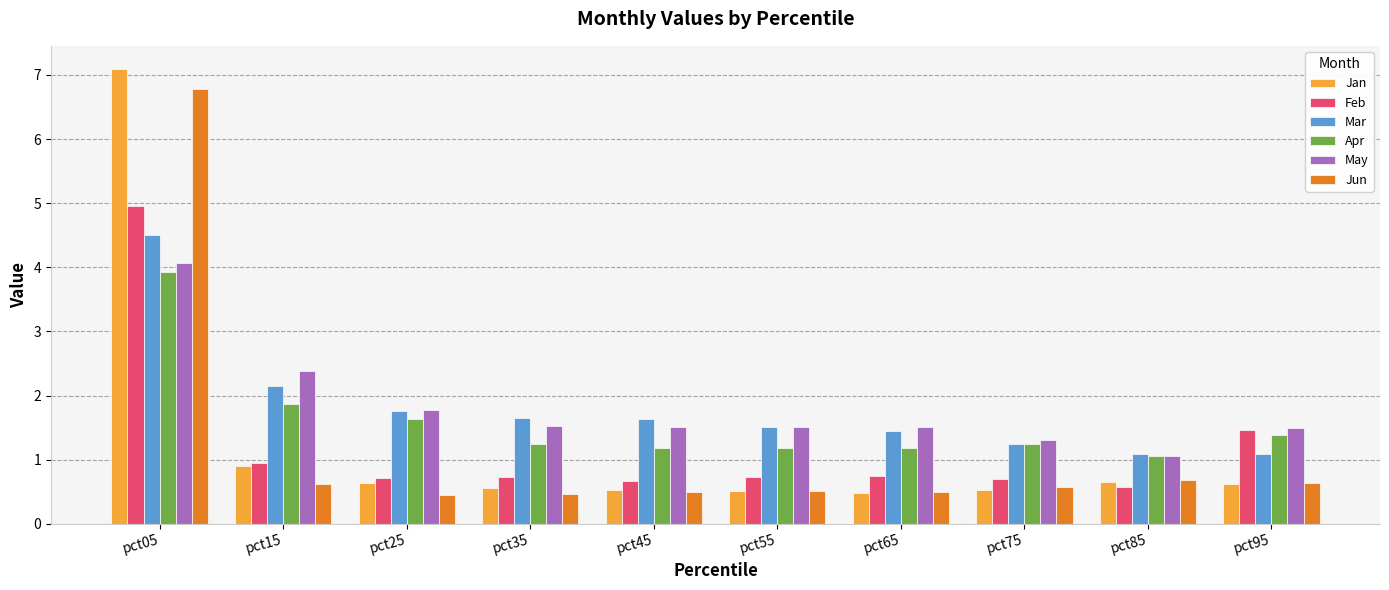

Which series has the widest spread of values?

Jan